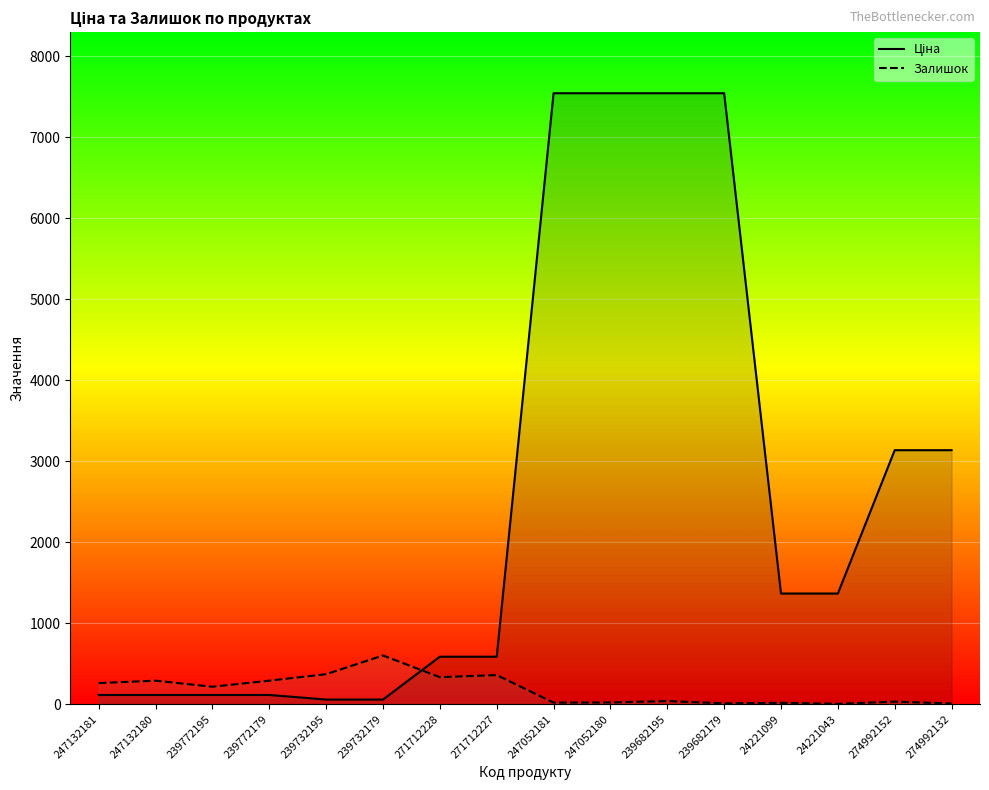

What is the sum of the Ціна values at 274992152 and 239772179?

3250.2